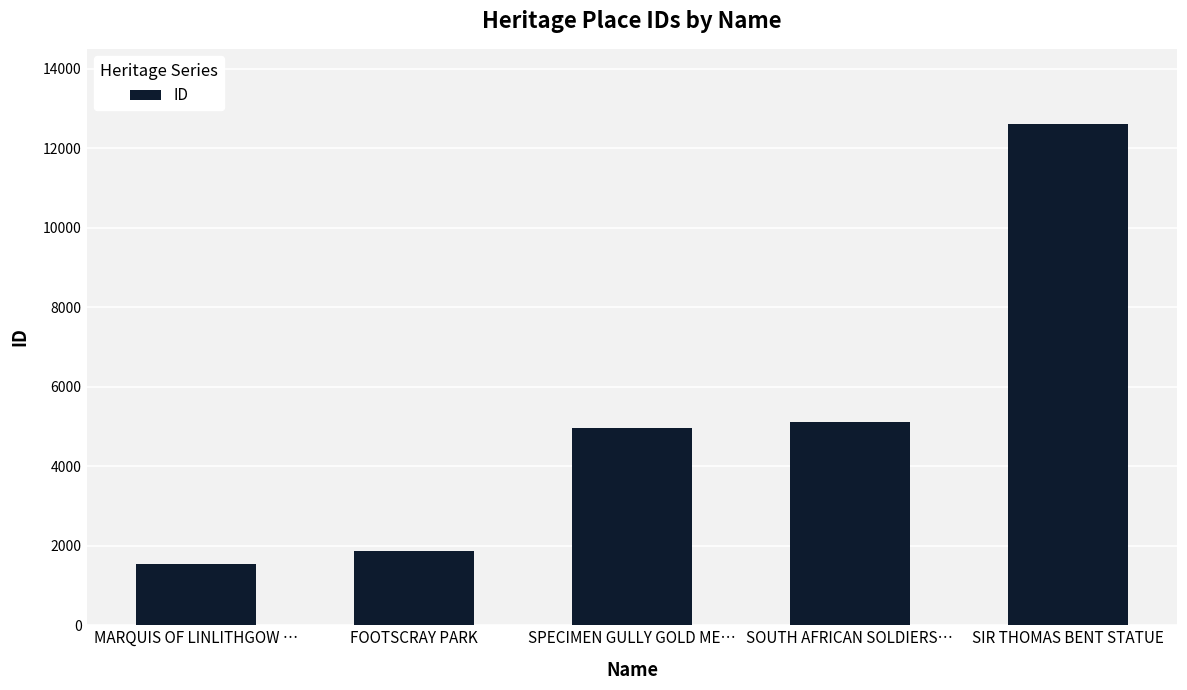

Reading left to right, list all the values displayed in this chart.

1537	1868	4966	5113	12614